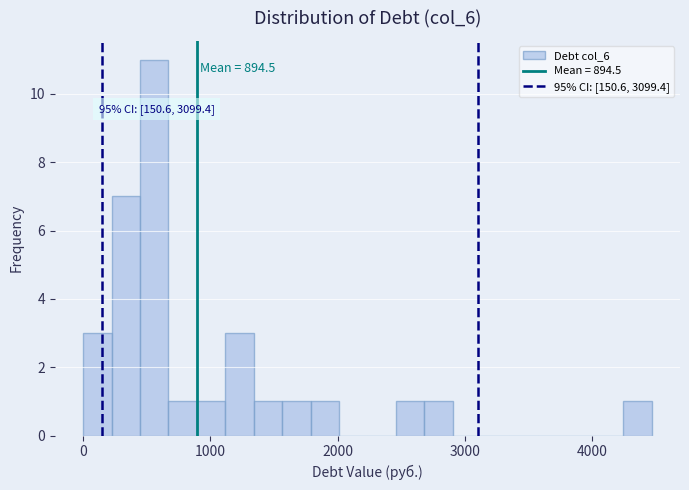

Around what value on the x-axis is the tallest bar? Give the approximate position of its centre, as read against the axis.

600